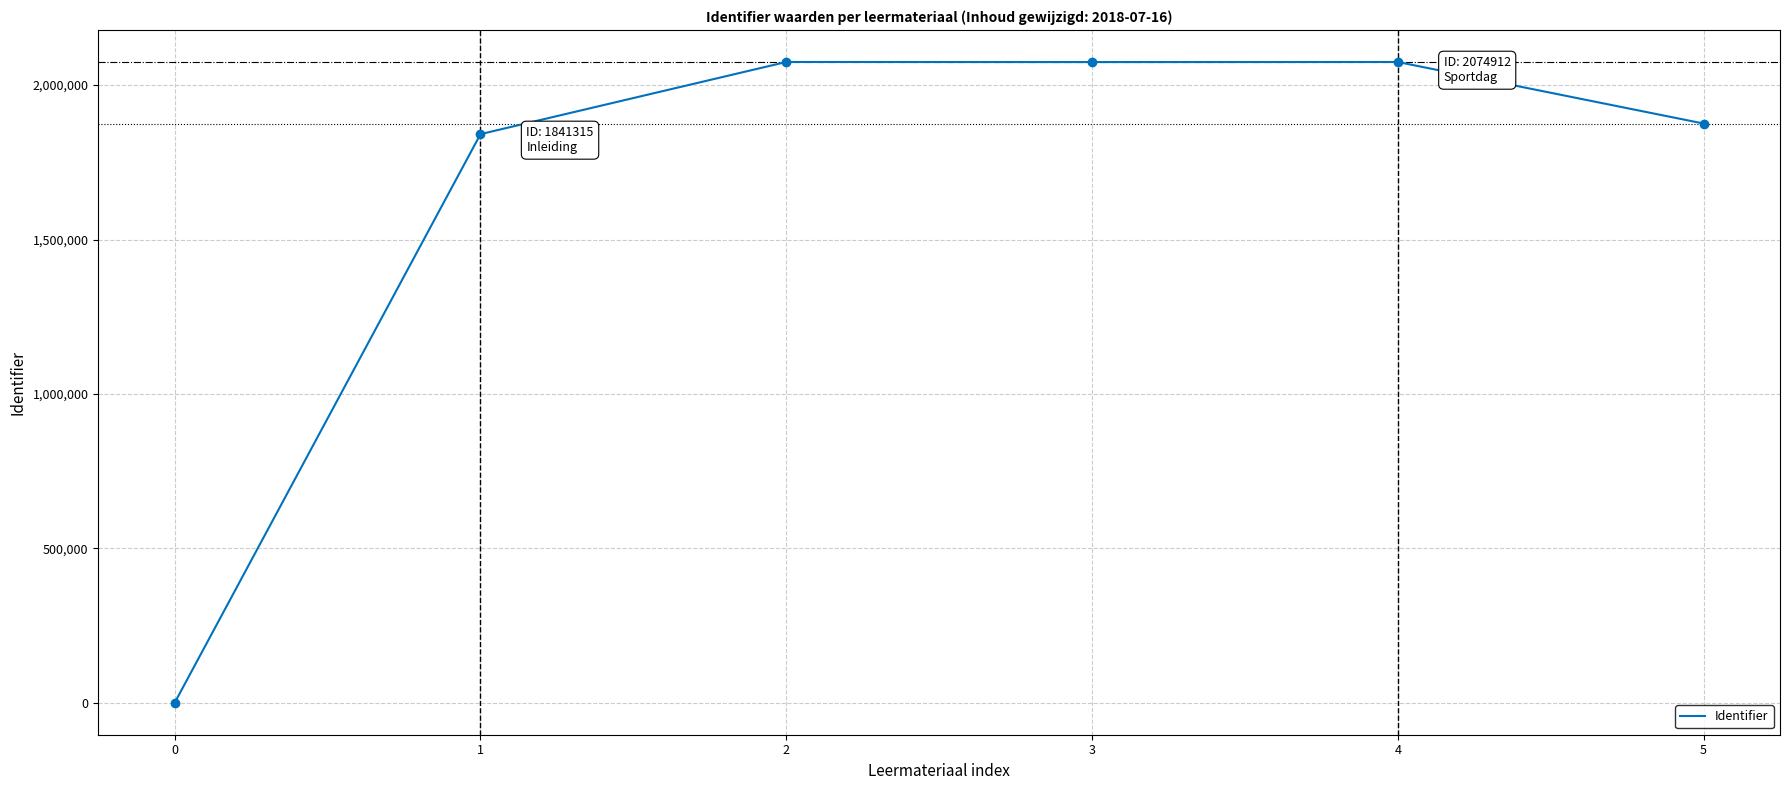

At which category does the data reach its first local valley?

3